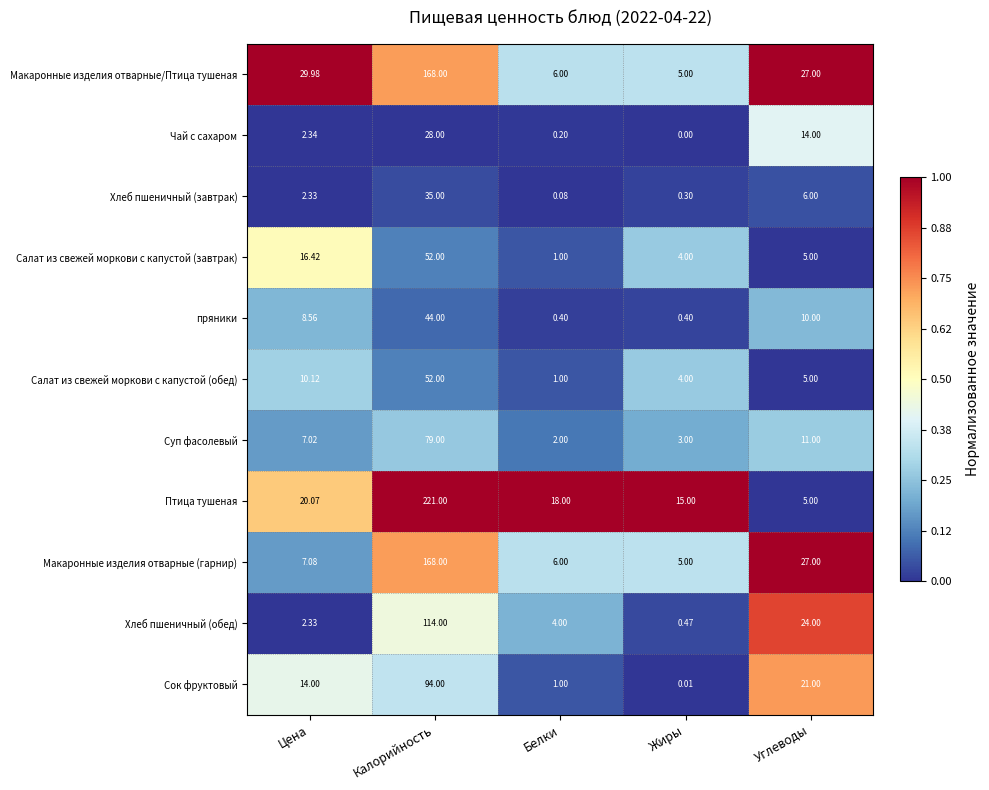

Count the number of data series in this chart.

11